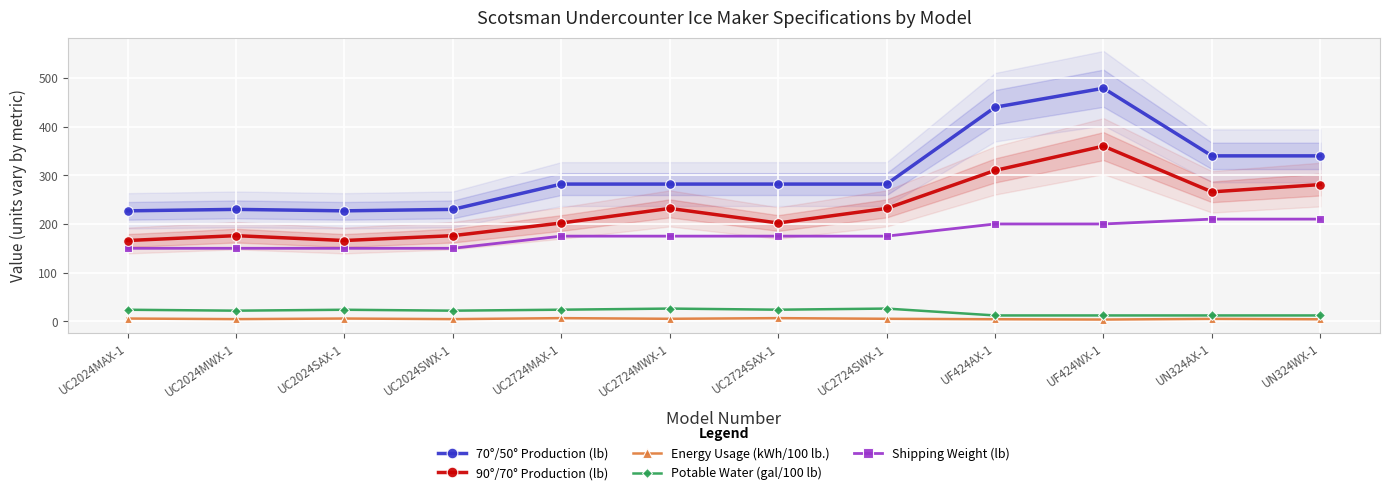

What is the greatest value displayed?

479.0